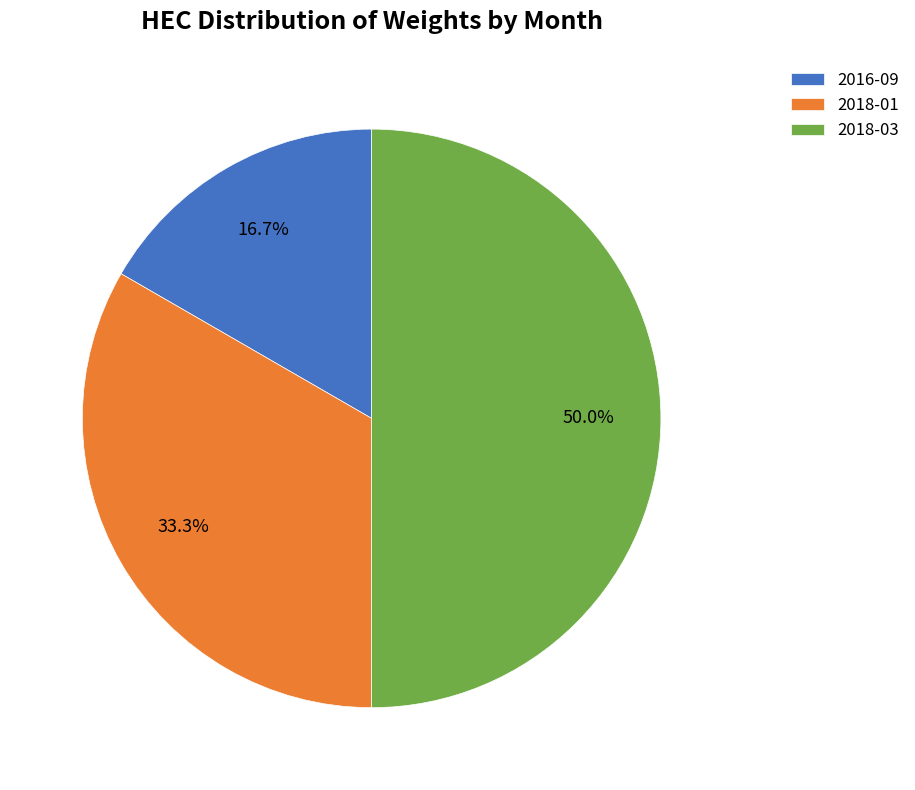

What percentage is the 2016-09 slice, to the nearest percent?

17%